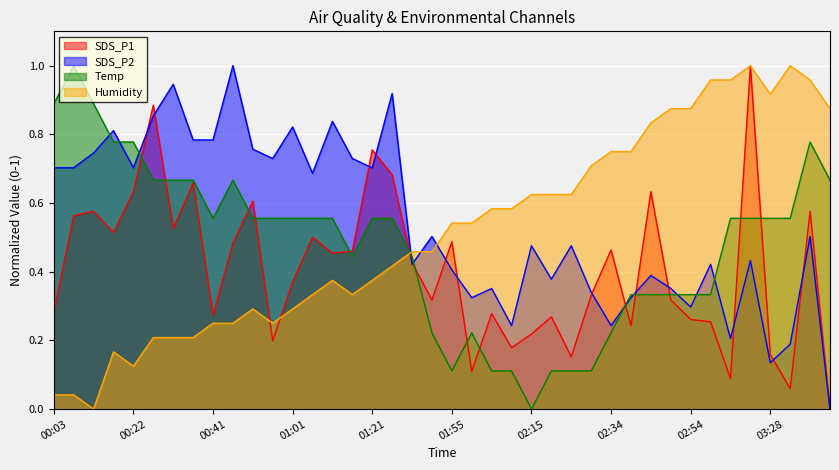

The value of SDS_P1 at 00:07 is 0.6. True or false?

True